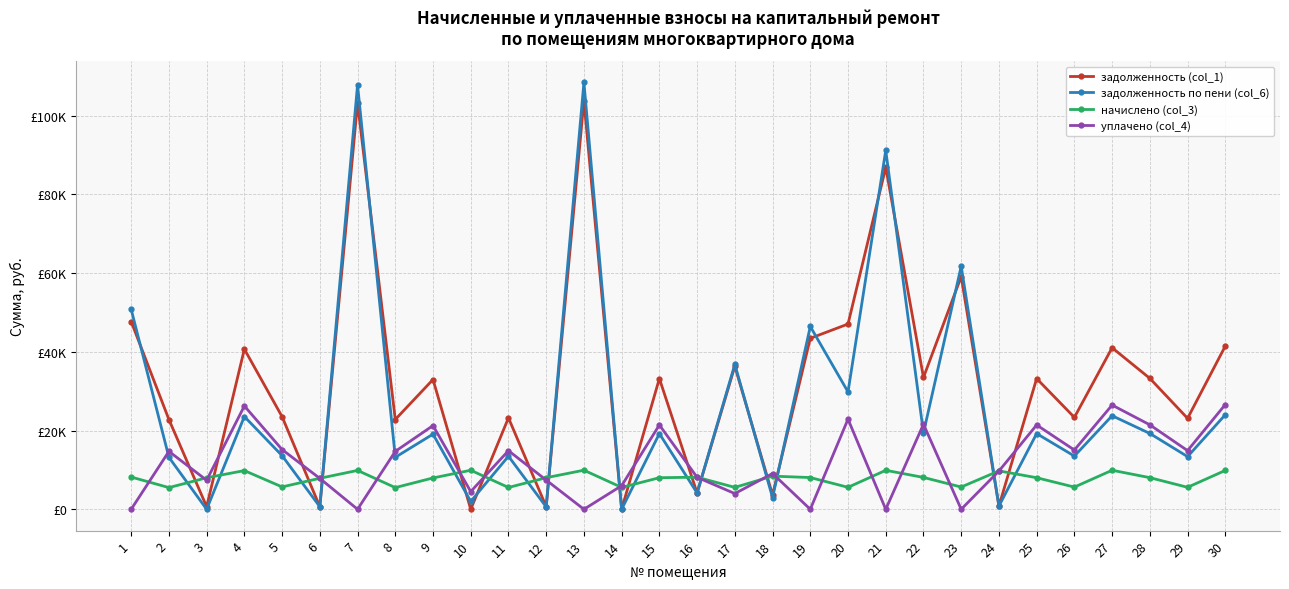

Does the chart have visible grid lines?

Yes